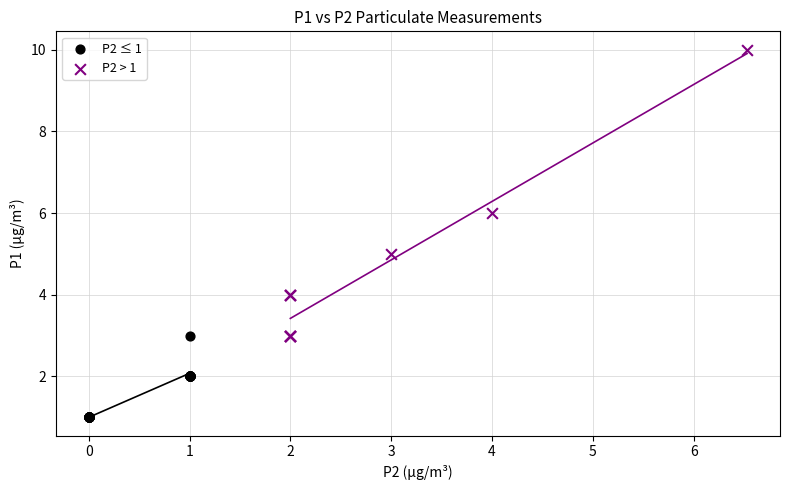

Which series has the largest Y range (max minus min)?

P2 > 1